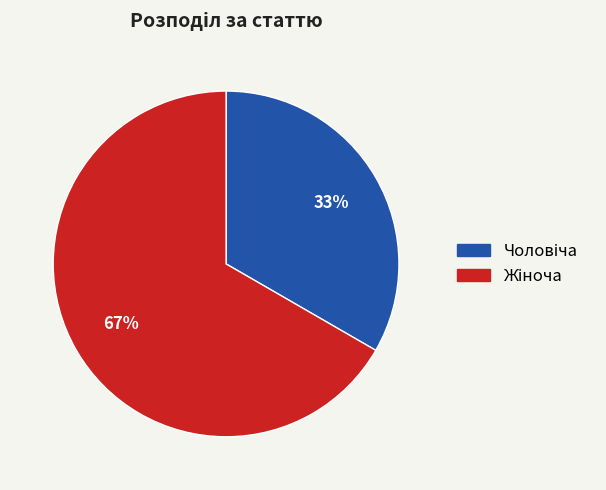

Is there any slice that represents more than half of the pie?

Yes